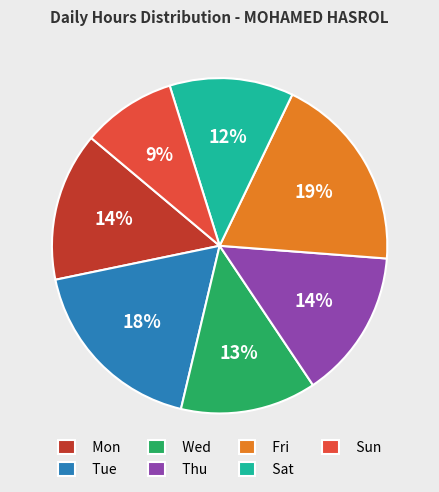

What is the smallest slice in the pie chart?

Sun